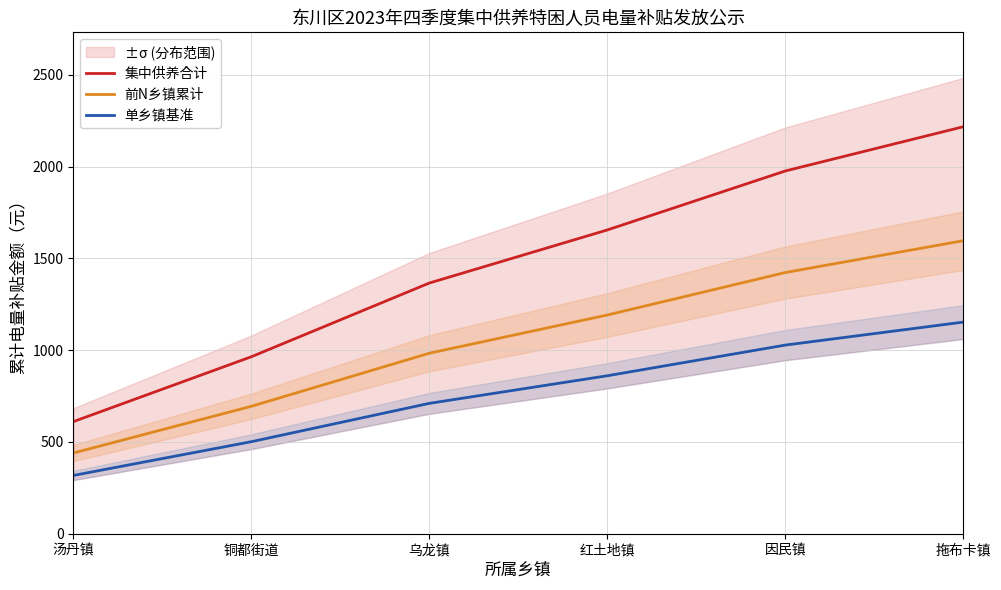

The value of 前N乡镇累计 at 因民镇 is 1423.2. True or false?

True